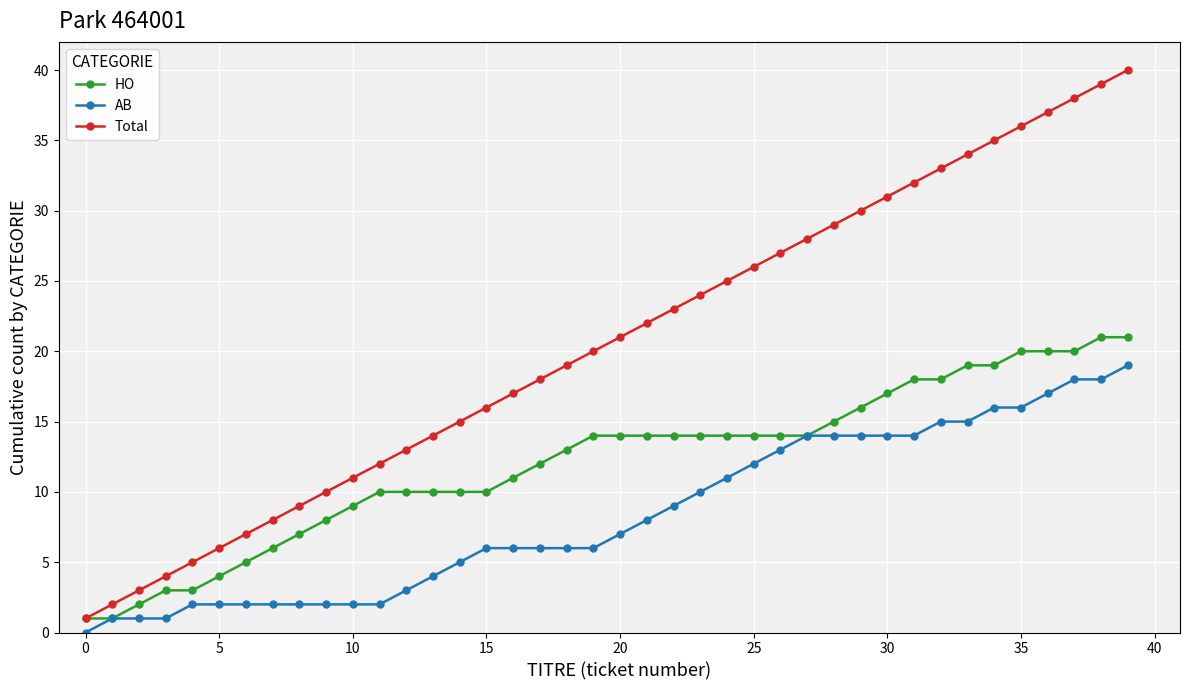

What is the average value of the AB series?

8